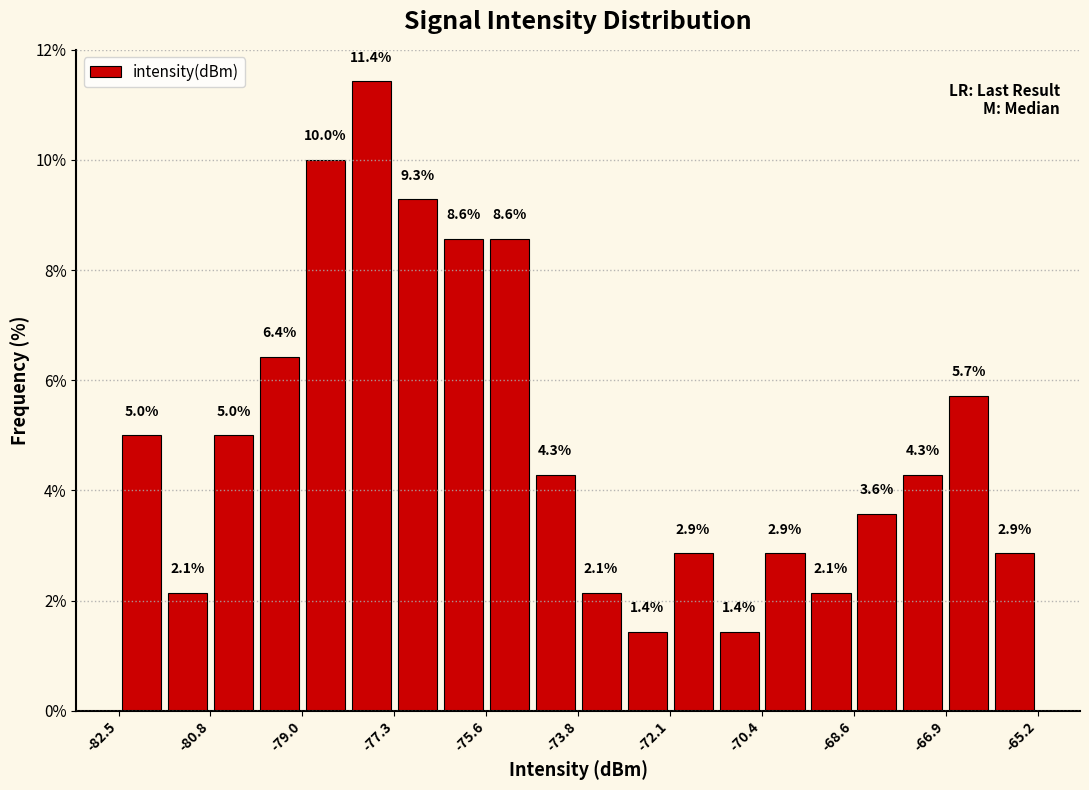

Over which range of the x-axis is the bar tallest?

-78.2 to -77.4